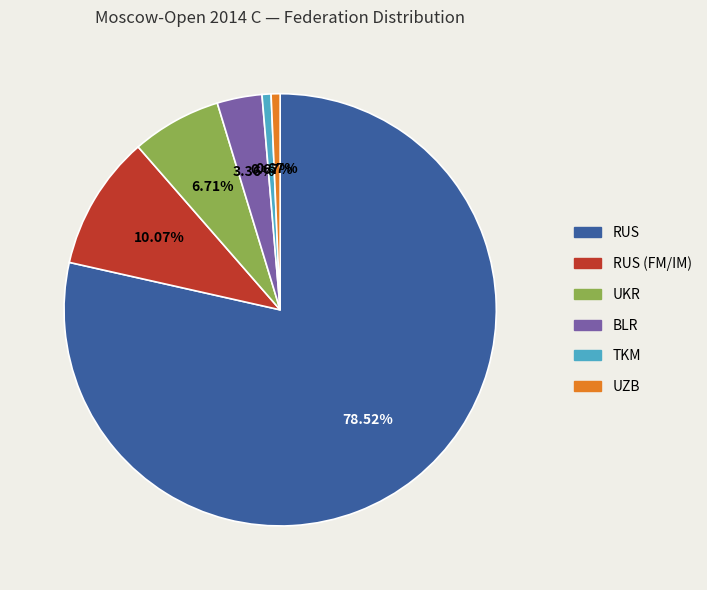

Does any single category account for the majority?

Yes